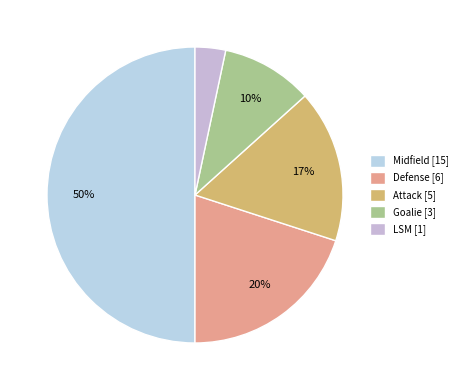

Which category has the biggest portion of the pie?

Midfield